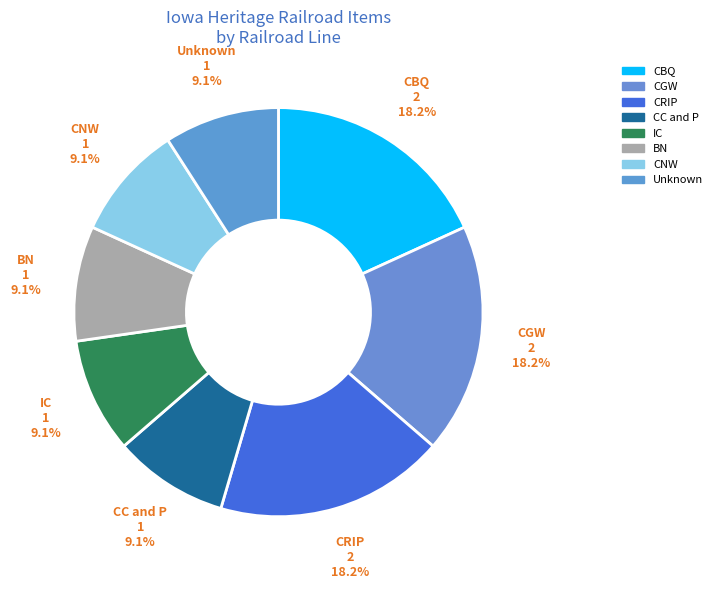

Between BN and CGW, which is larger?

CGW